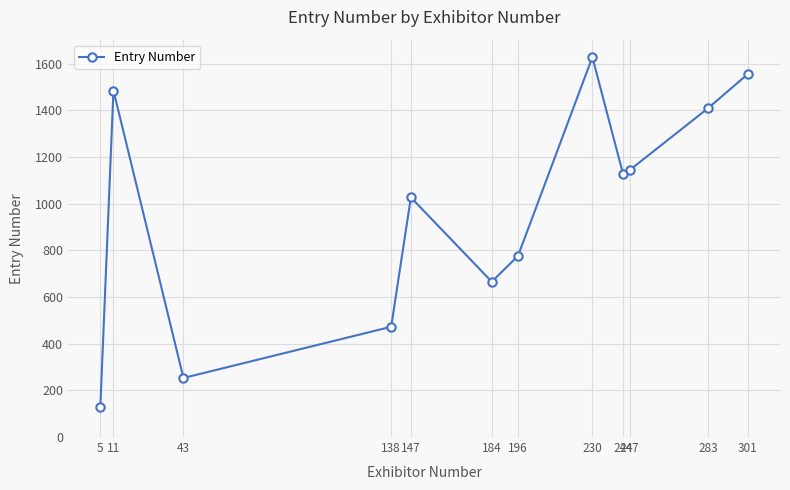

List the labels in order of value, largest first.

230, 301, 11, 283, 247, 244, 147, 196, 184, 138, 43, 5